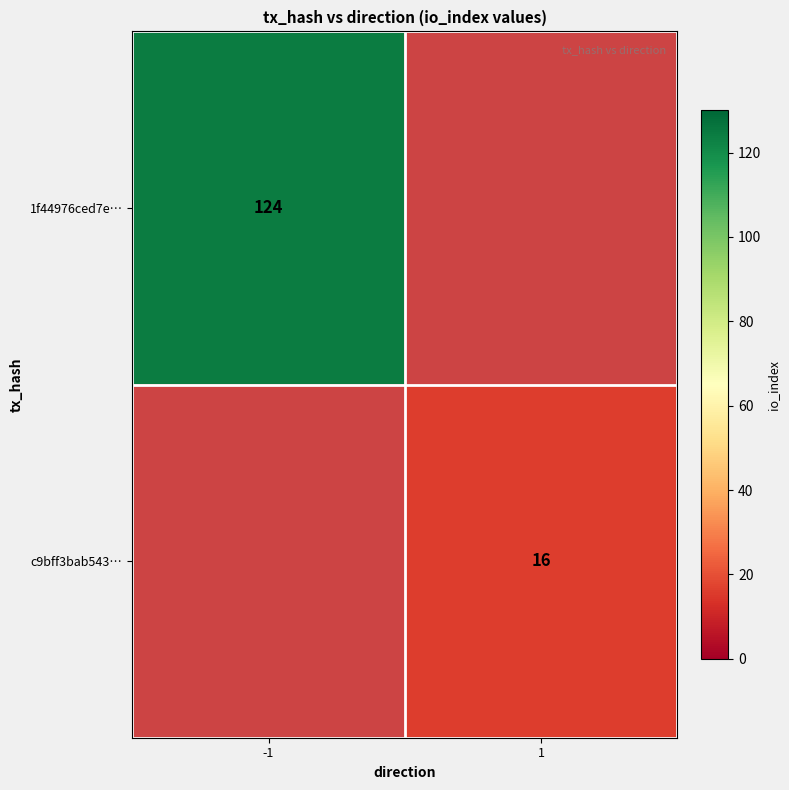

Is it true that c9bff3bab543… equals 23 at 1?

False